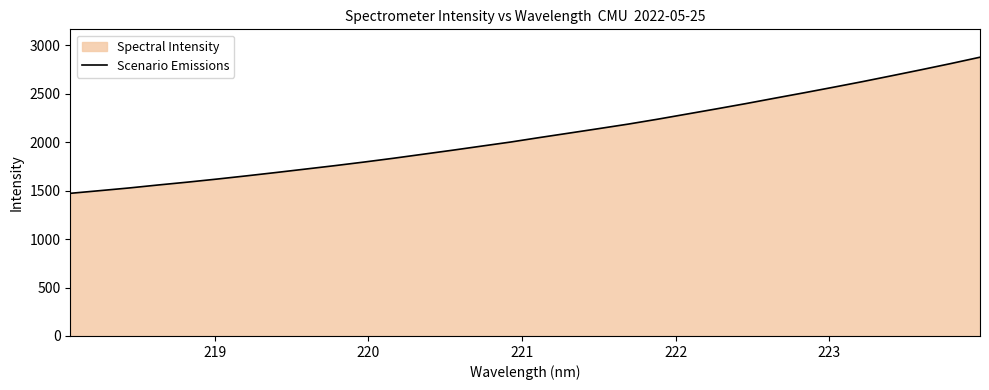

True or false: the data has more than 1 interior local peaks.

False